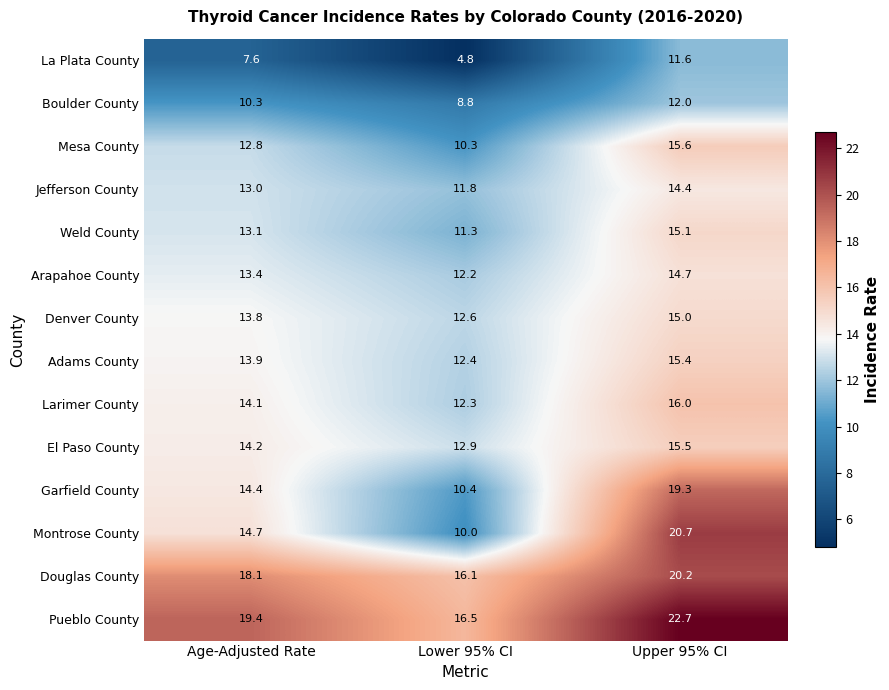

How many values in the Garfield County series are below 14?

1